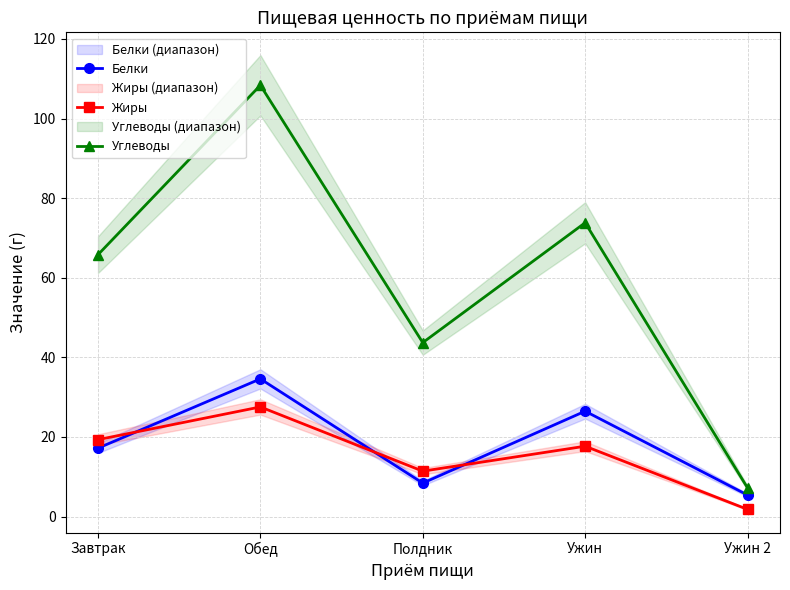

Reading right to left, what are all the values shown in this chart?

Белки: Ужин 2=5.4	Ужин=26.5	Полдник=8.4	Обед=34.6	Завтрак=17.2
Жиры: Ужин 2=1.8	Ужин=17.7	Полдник=11.4	Обед=27.5	Завтрак=19.3
Углеводы: Ужин 2=7.2	Ужин=73.8	Полдник=43.7	Обед=108.4	Завтрак=65.8